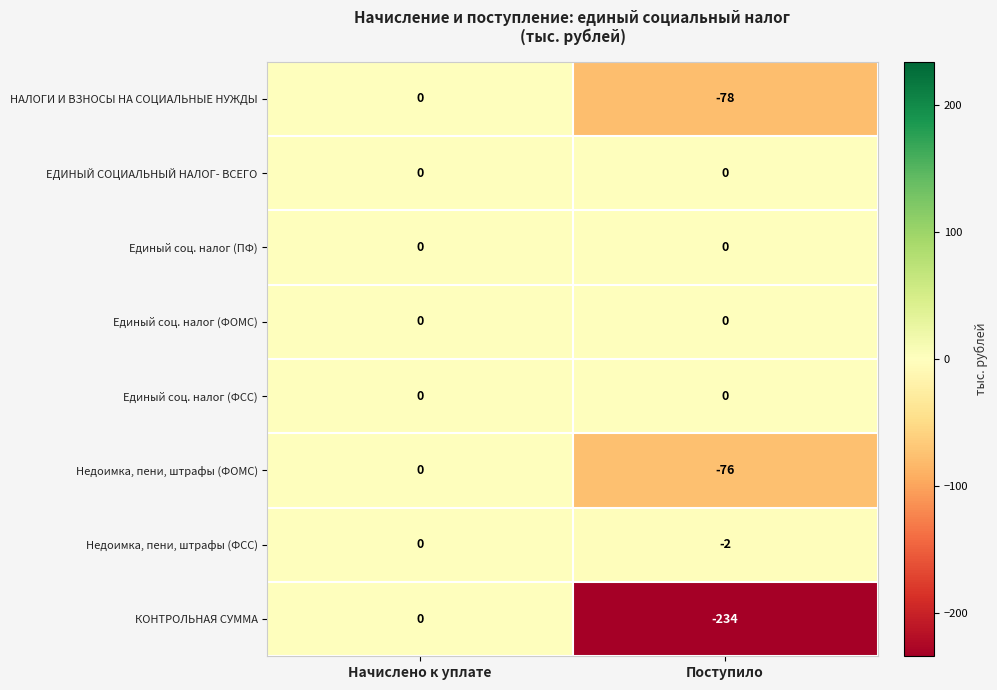

At which category is the sum across all series the highest?

Начислено к уплате